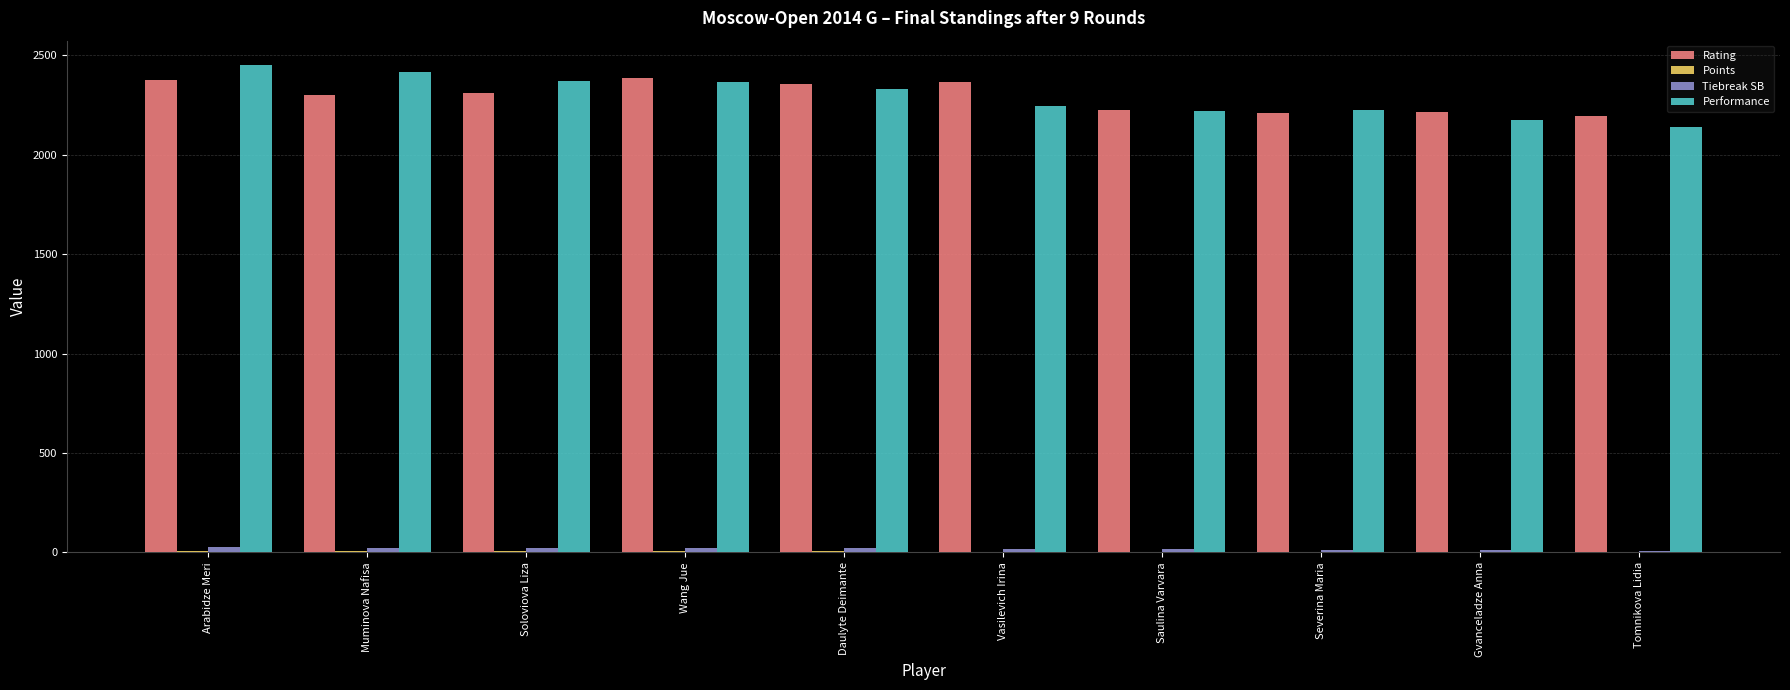

True or false: Performance has a value of 2223.0 at Severina Maria.

True